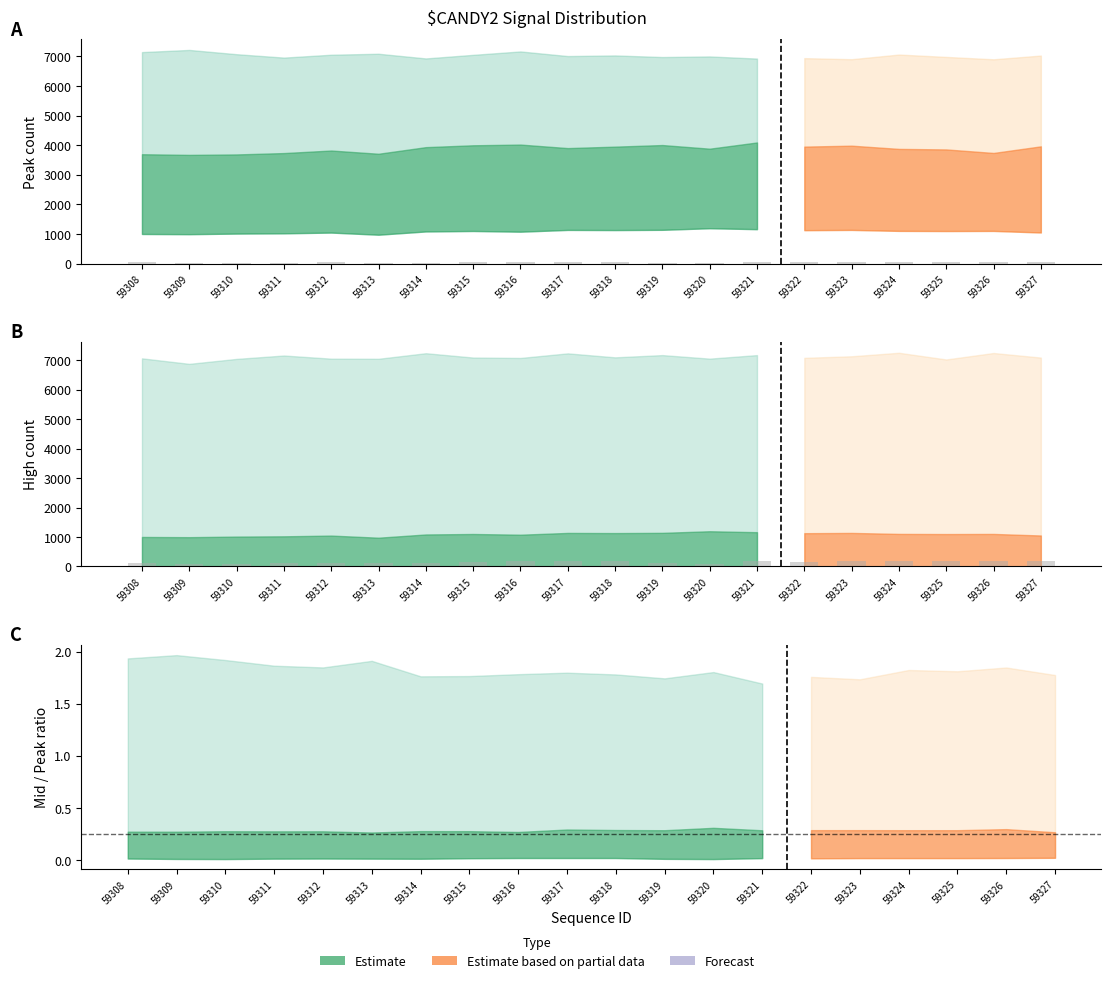

Reading left to right, what are all the values shown in this chart?

59308=130	59309=90	59310=80	59311=120	59312=130	59313=120	59314=110	59315=160	59316=180	59317=180	59318=180	59319=100	59320=80	59321=170	59322=150	59323=170	59324=170	59325=170	59326=180	59327=200